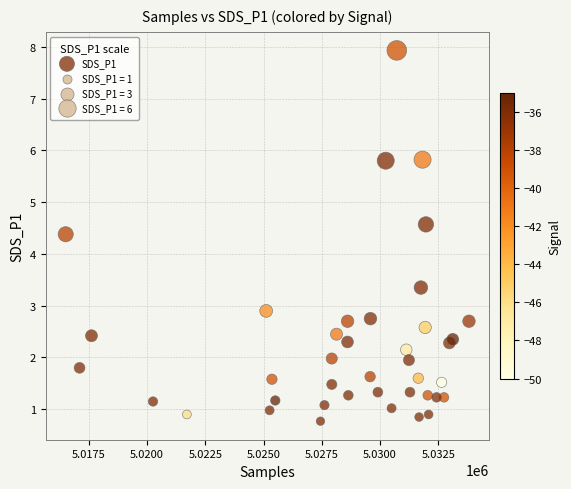

What Y value in the scatter plot is closest to 4?

4.4